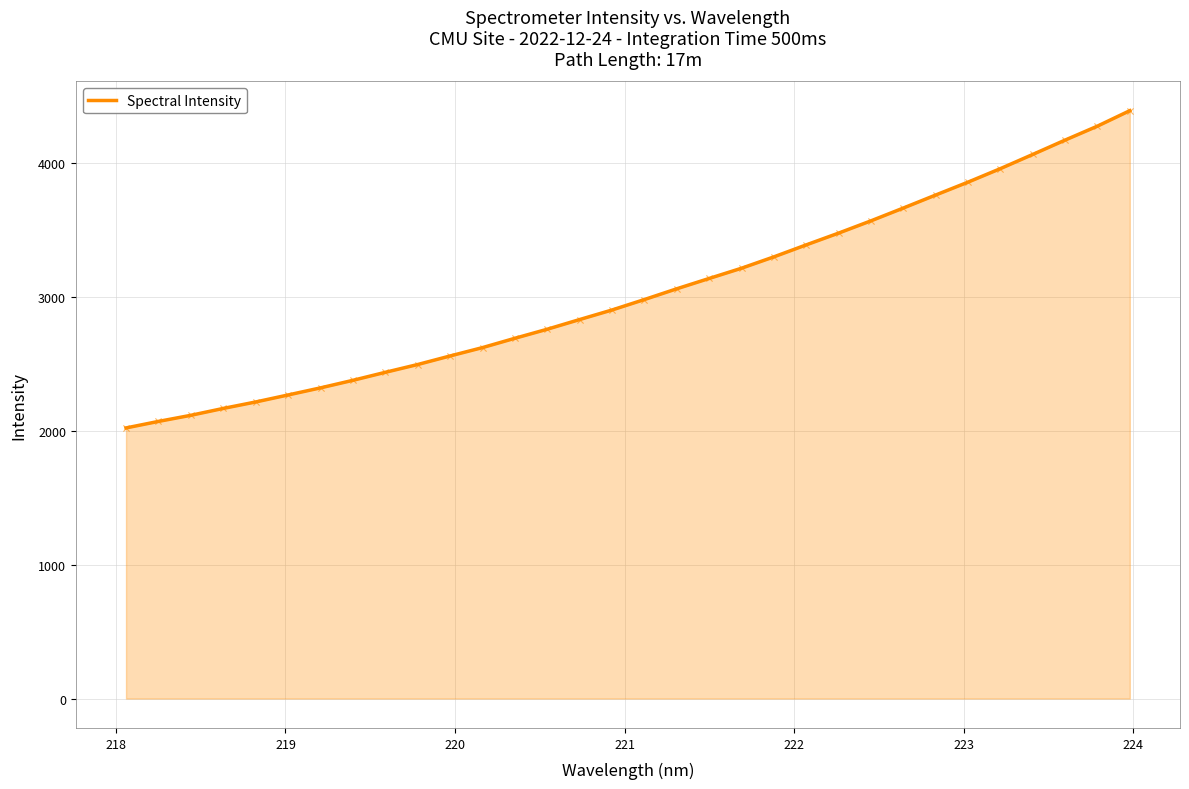

What is the maximum value shown in the chart?

4393.9